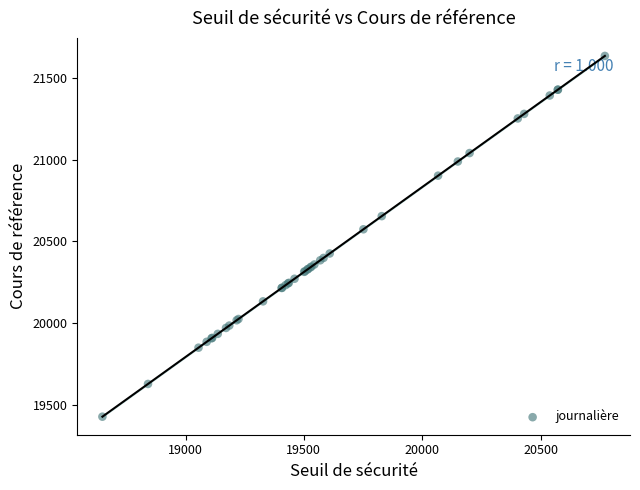

What Y value in the scatter plot is closest to 20531?

20574.7